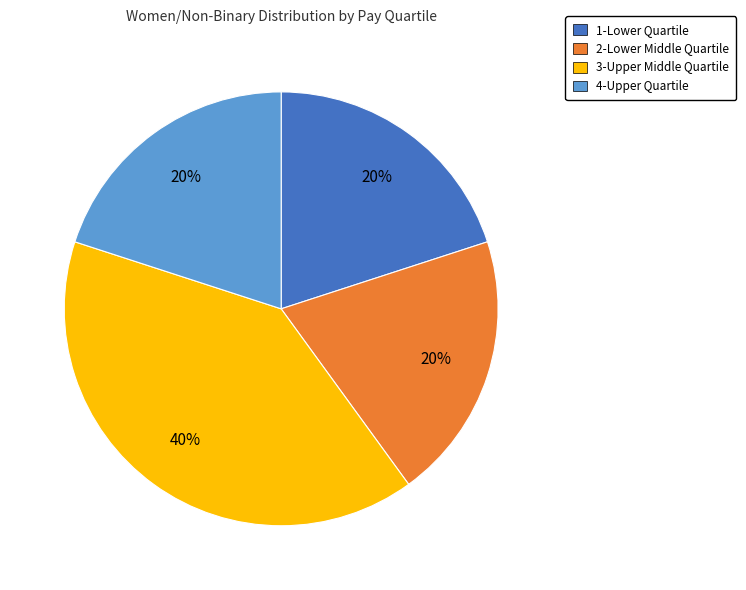

To the nearest percent, what is the average slice percentage?

25%